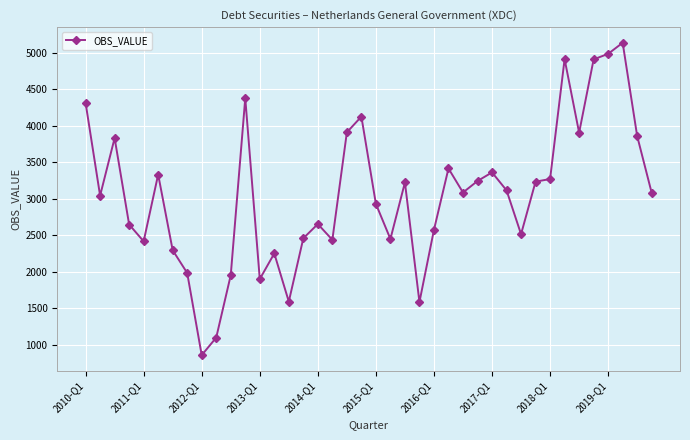

What is the greatest value displayed?

5141